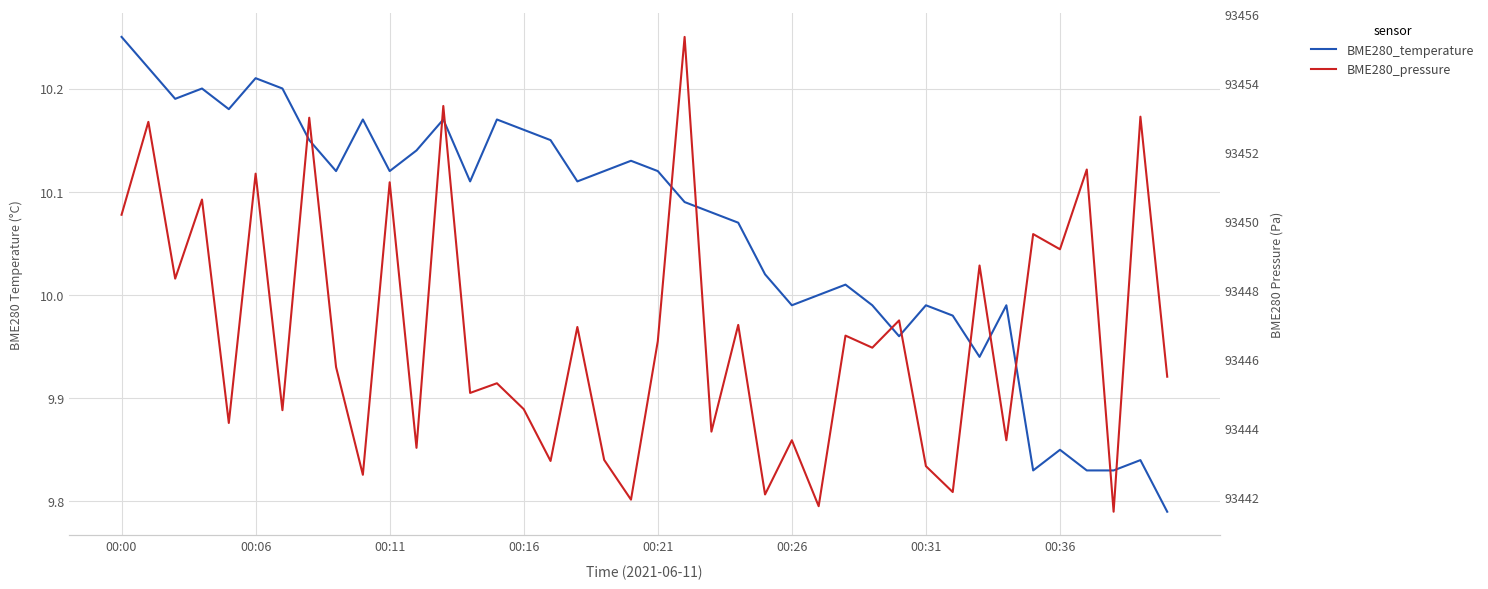

What is the sum of all BME280_pressure values?

3737869.7